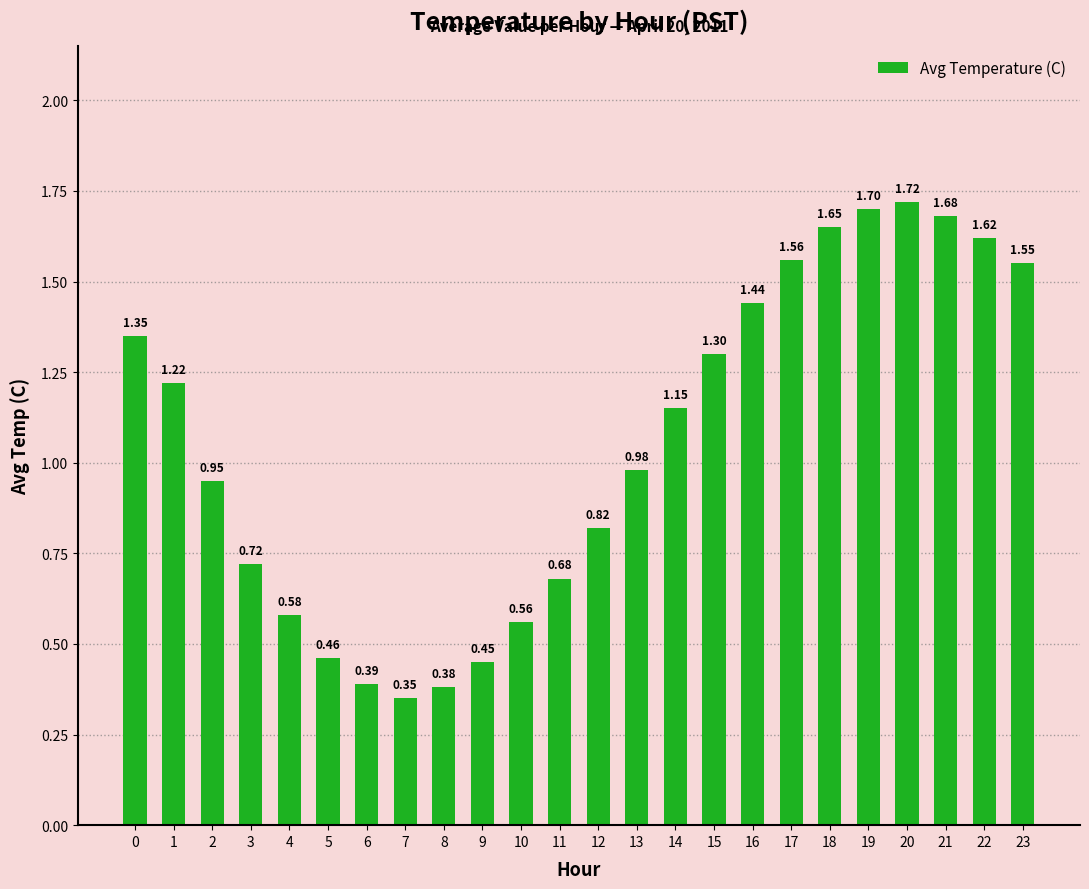

At which label is the value closest to 1?

13